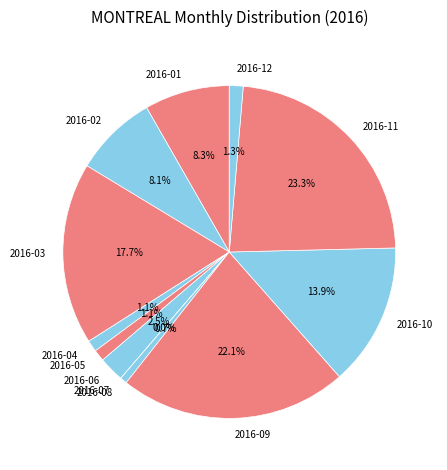

To the nearest percent, what is the combined percentage of 2016-01 and 2016-11?

32%